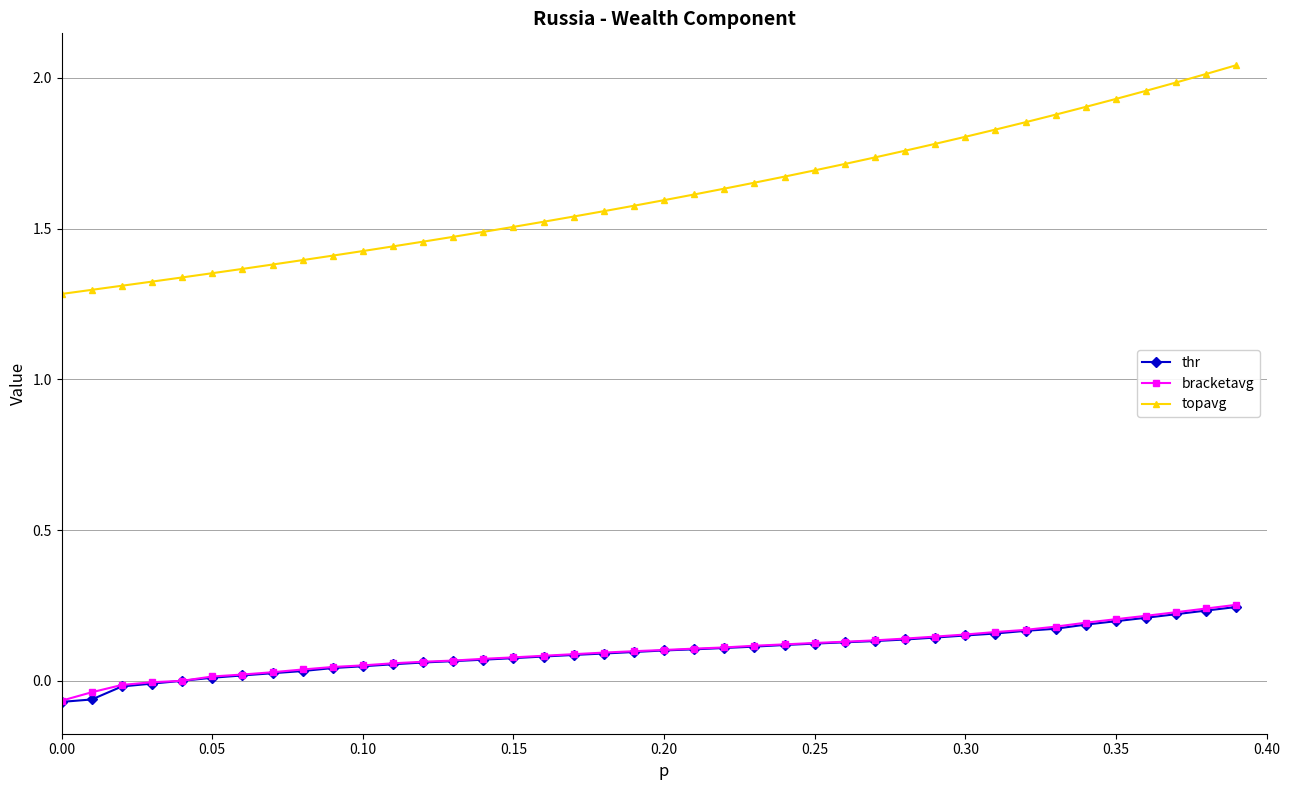

True or false: thr and topavg cross at least once.

False